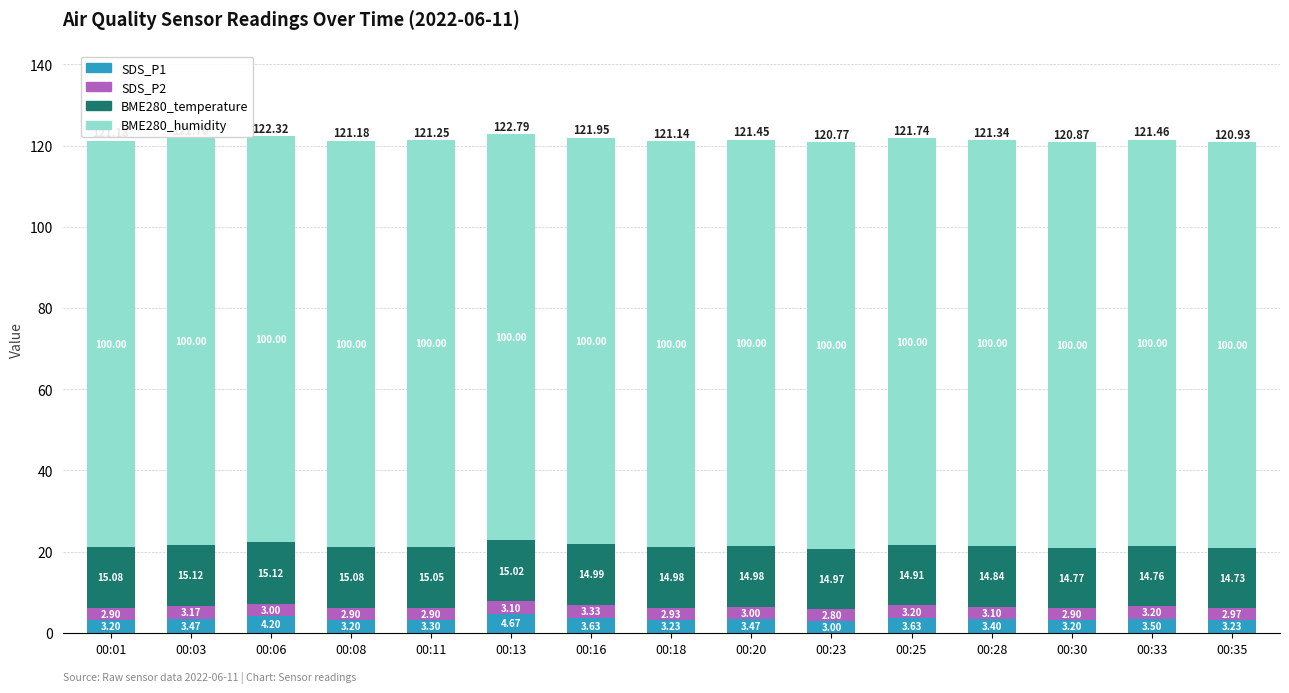

What is the difference between the maximum and minimum values in the SDS_P1 series?

1.7